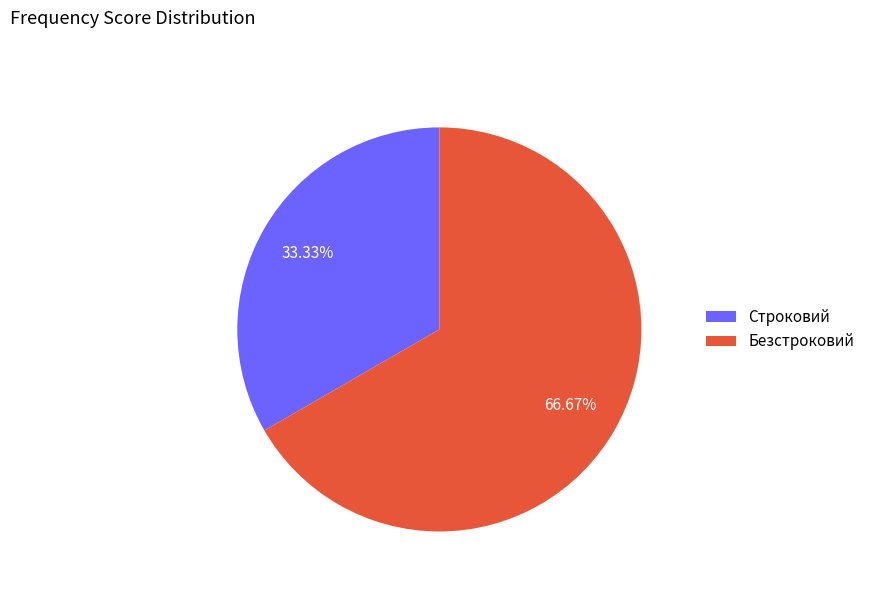

What is the largest slice in the pie chart?

Безстроковий